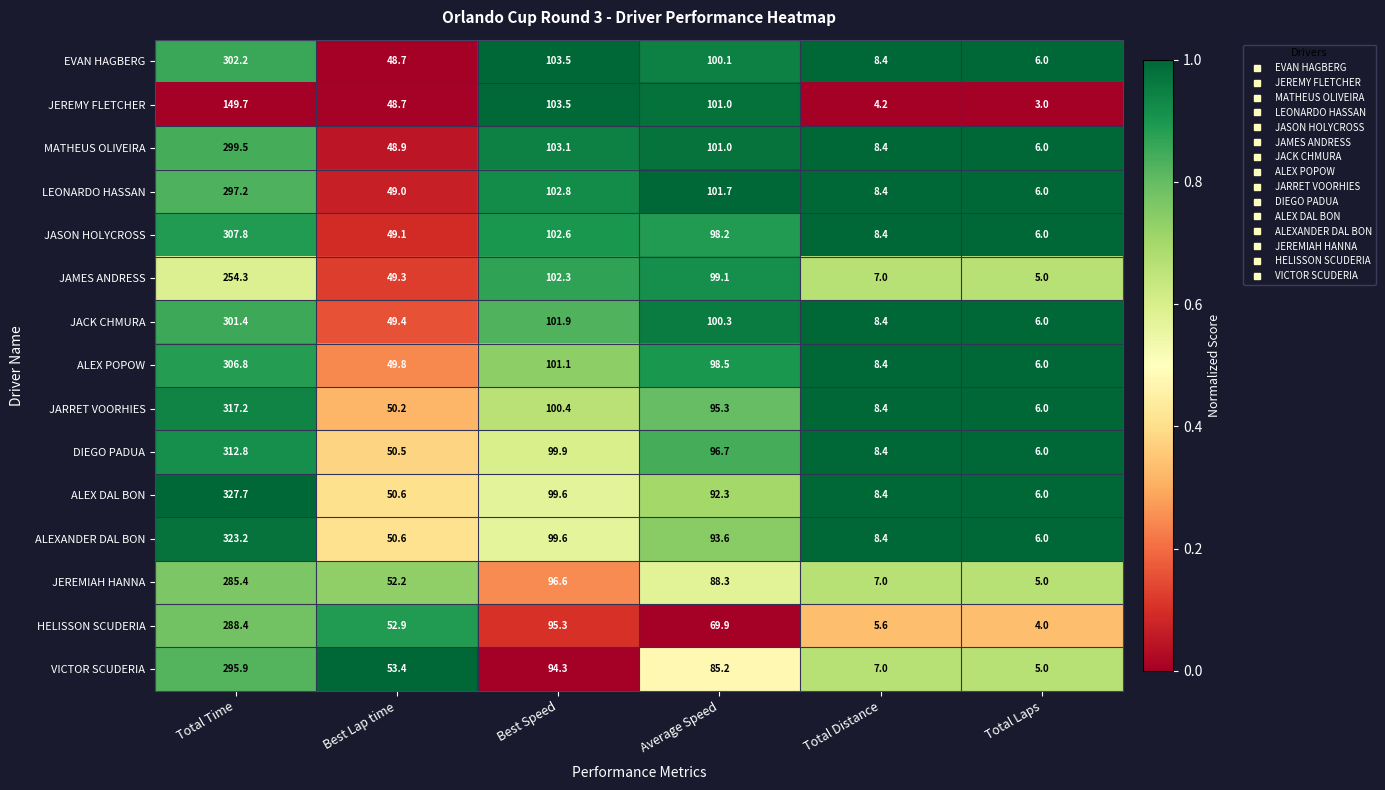

What is the total value across all series at Total Time?

4369.5